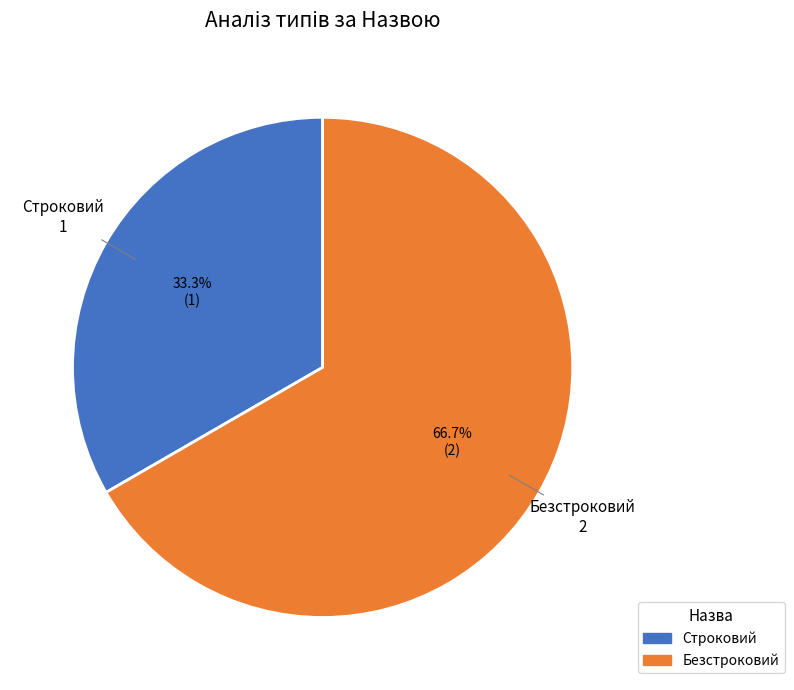

The Строковий slice represents 21% of the pie. True or false?

False